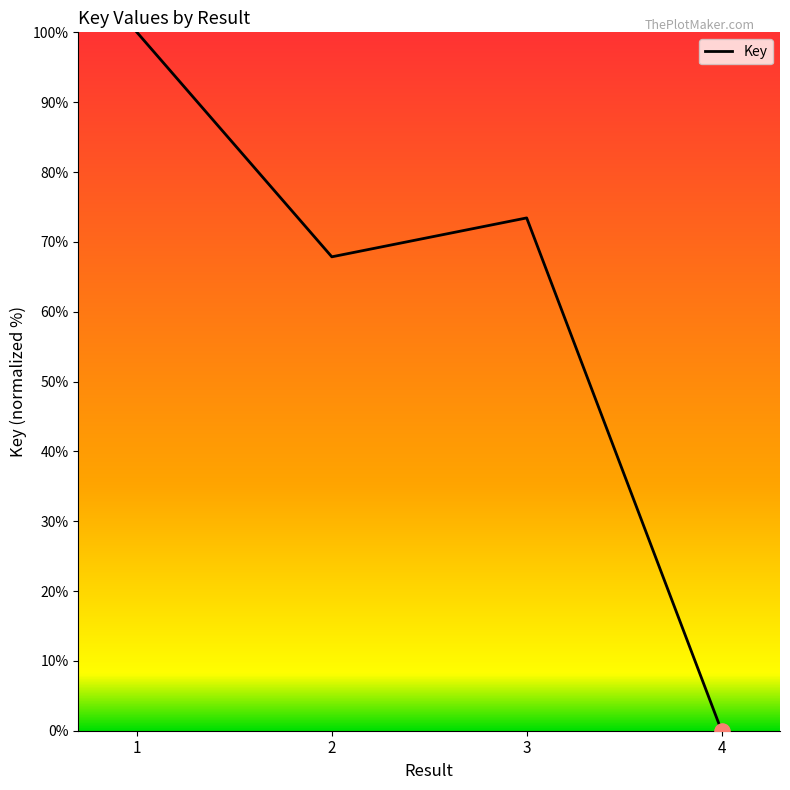

Which has a higher value, 1 or 3?

1